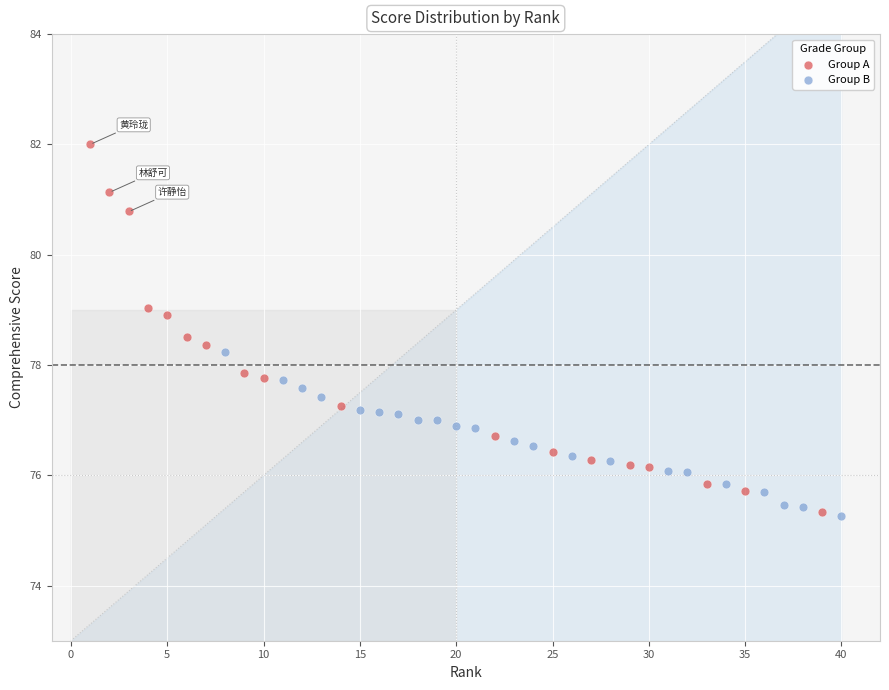

Which series has the widest spread of Y values?

Group A